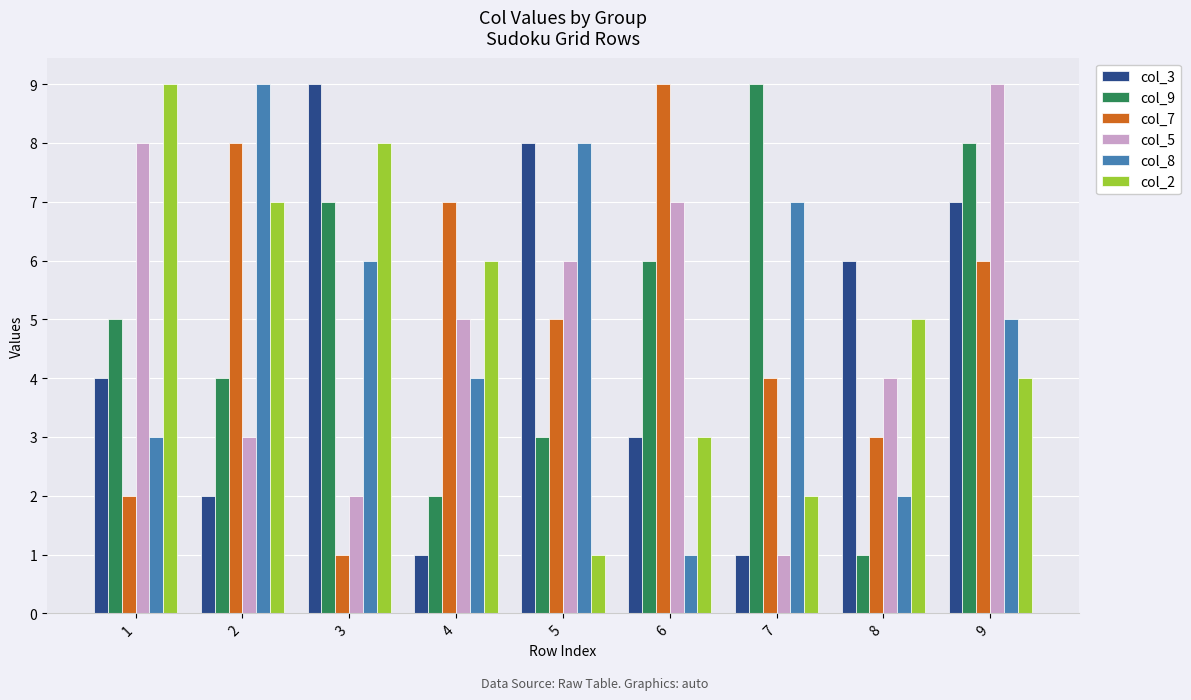

What is the total value across all series at 1?

31